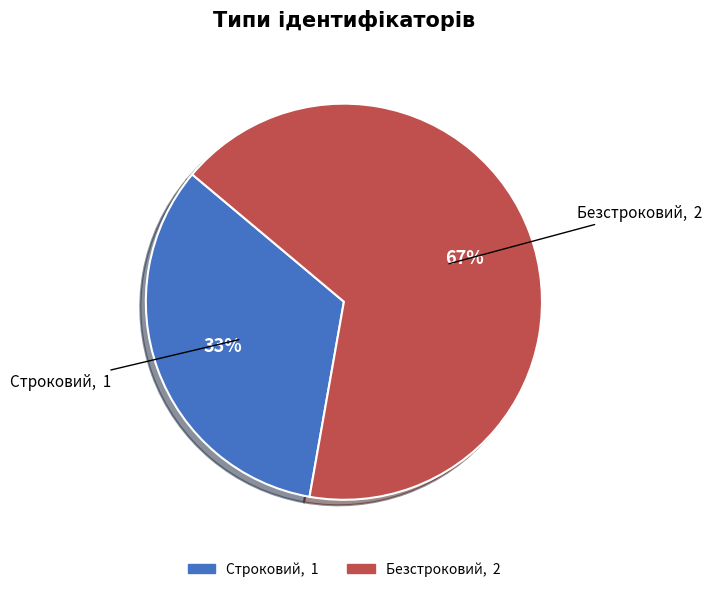

Between Строковий and Безстроковий, which is larger?

Безстроковий